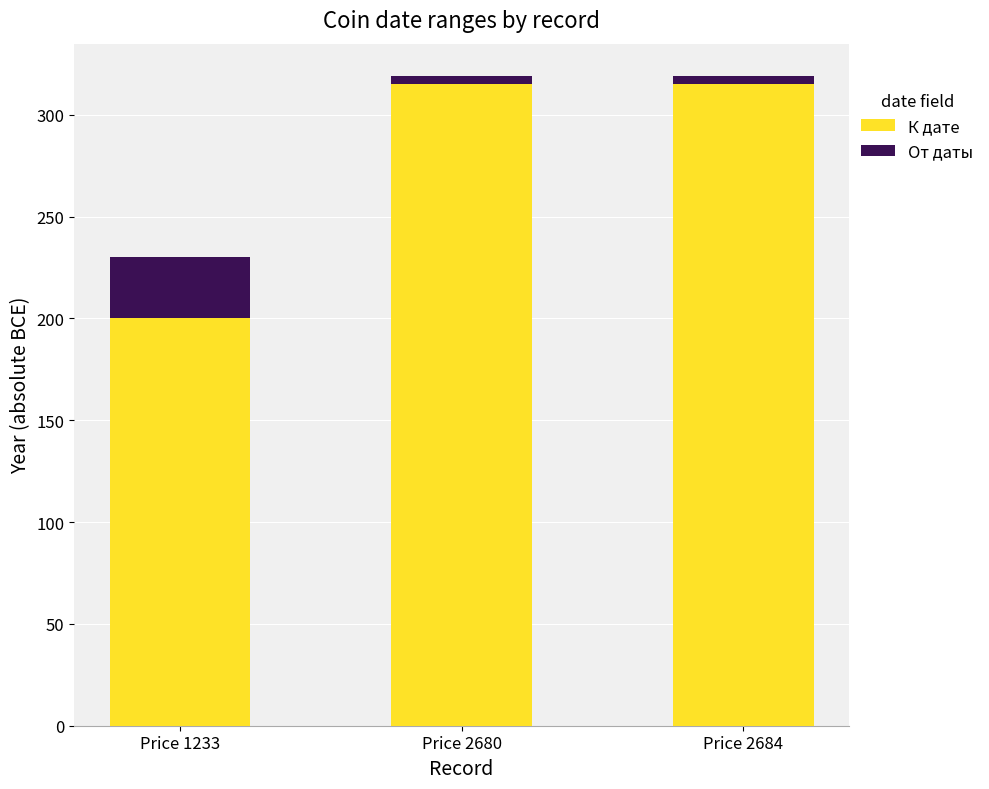

What is the difference between the К дате values at Price 2684 and Price 1233?

115